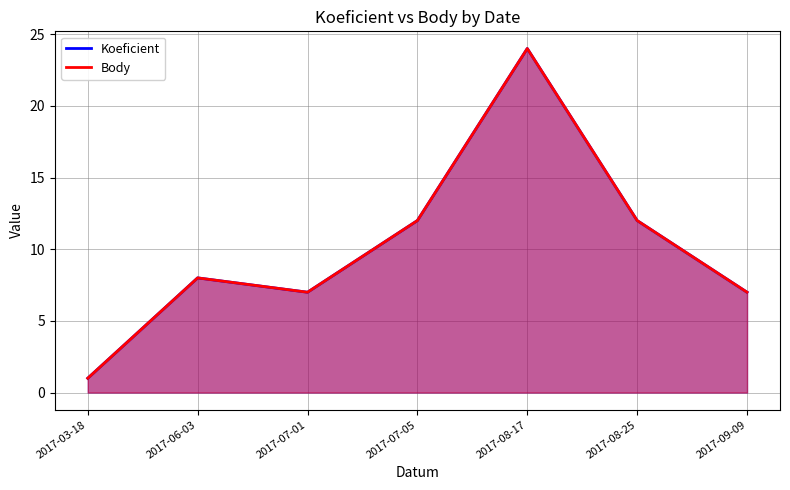

How many lines are shown in the chart?

2